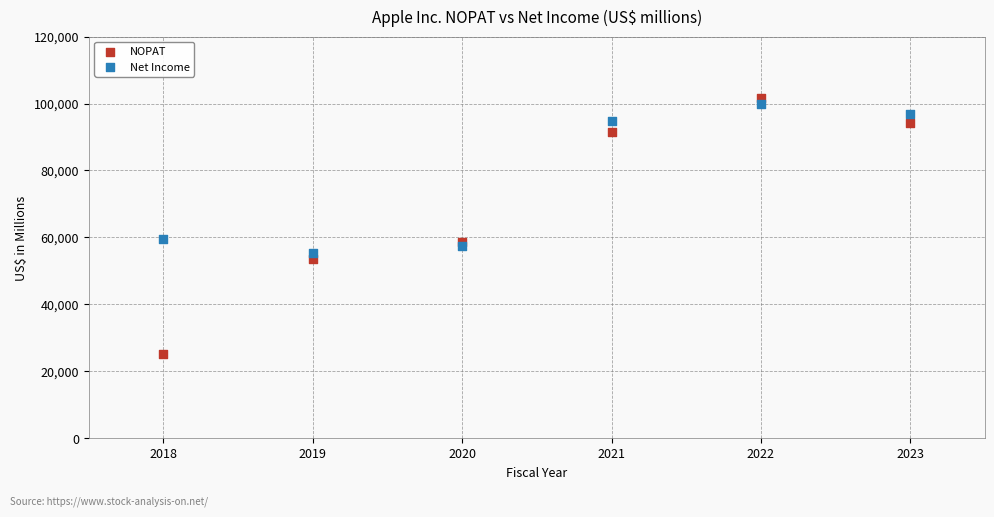

Which series has the largest Y range (max minus min)?

NOPAT